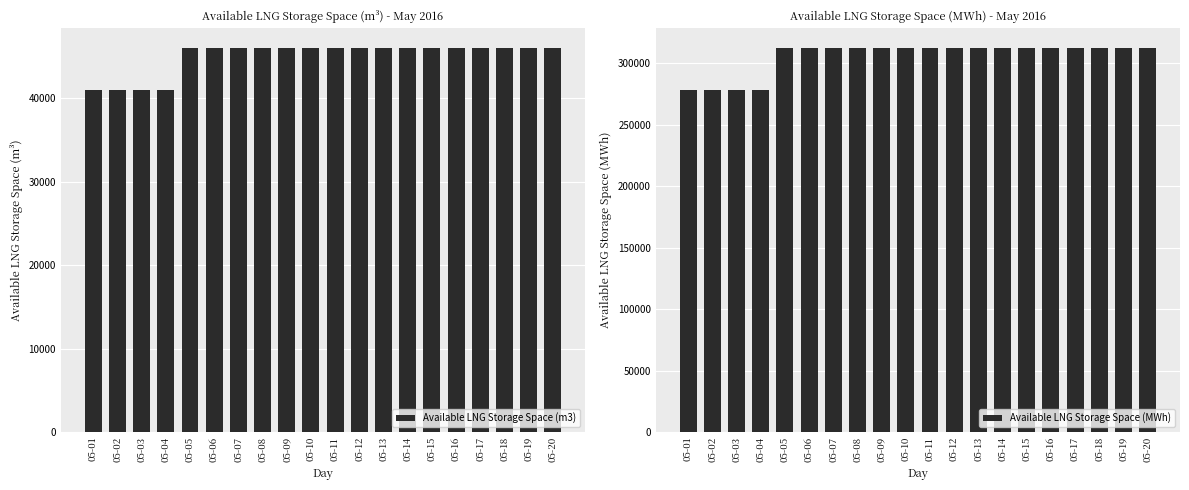

Reading right to left, list all the values displayed in this chart.

Available LNG Storage Space (m3): 46082	46082	46082	46082	46082	46082	46082	46082	46082	46082	46082	46082	46082	46082	46082	46082	41019	41019	41019	41019
Available LNG Storage Space (MWh): 312899	312899	312899	312899	312899	312899	312899	312899	312899	312899	312899	312899	312899	312899	312899	312899	278523	278523	278523	278523